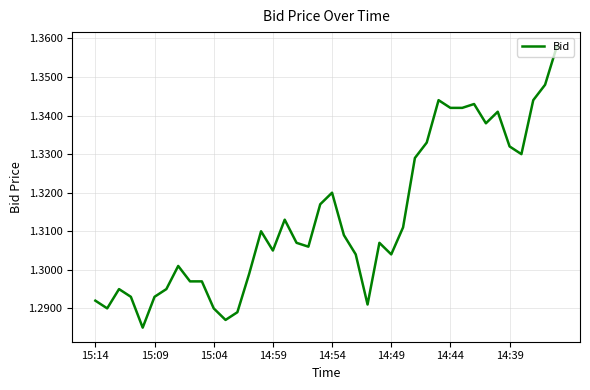

Is it true that the value at 14:49 is 0.6?

False